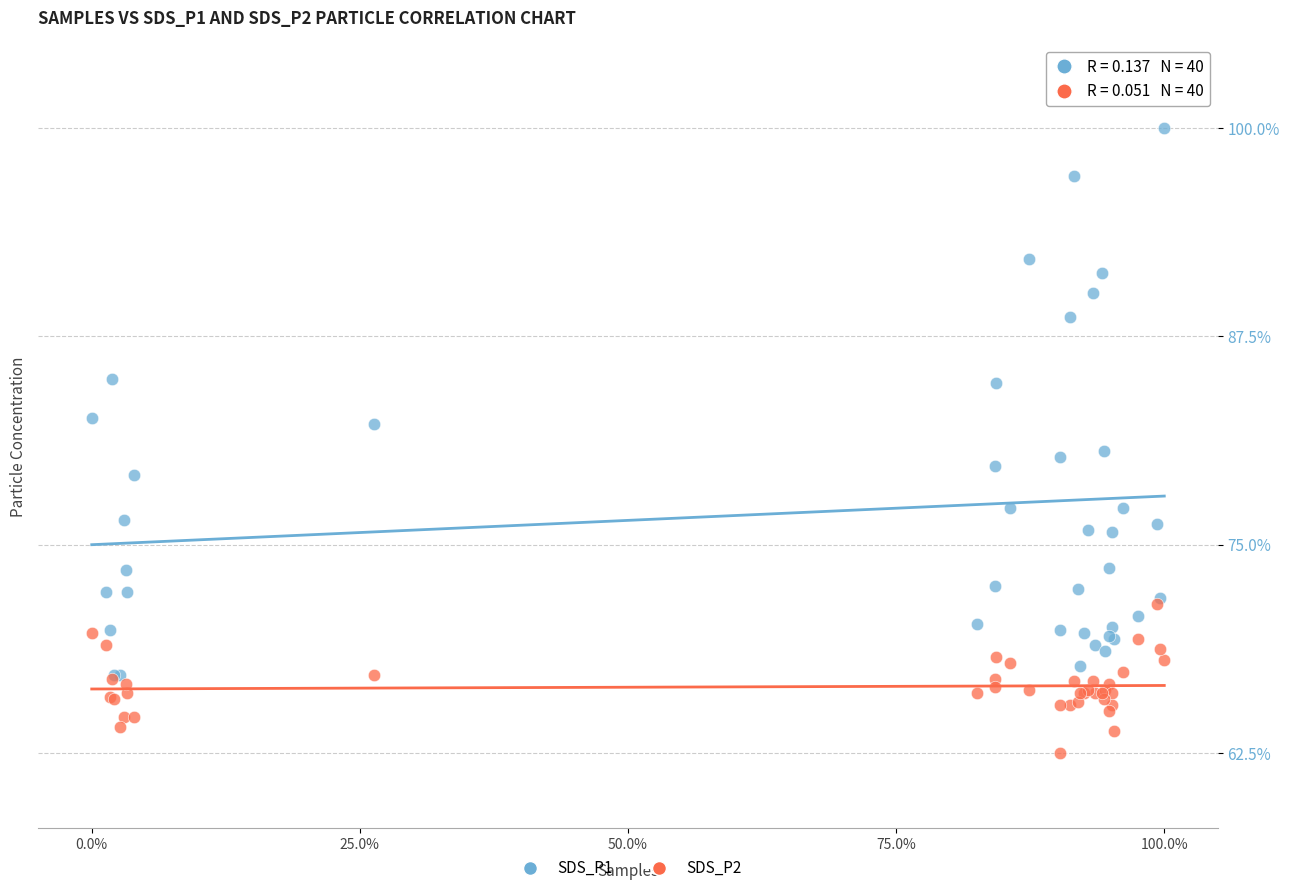

Which series has the largest Y range (max minus min)?

SDS_P1